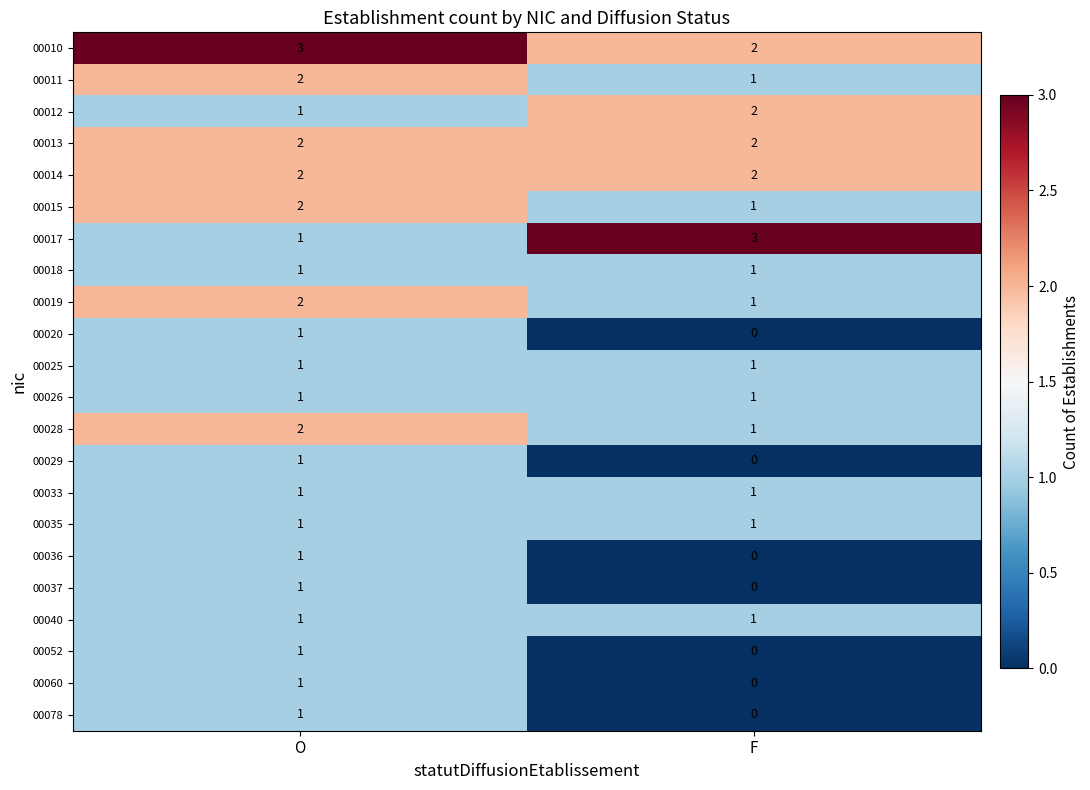

The value of 00015 at F is 0. True or false?

False